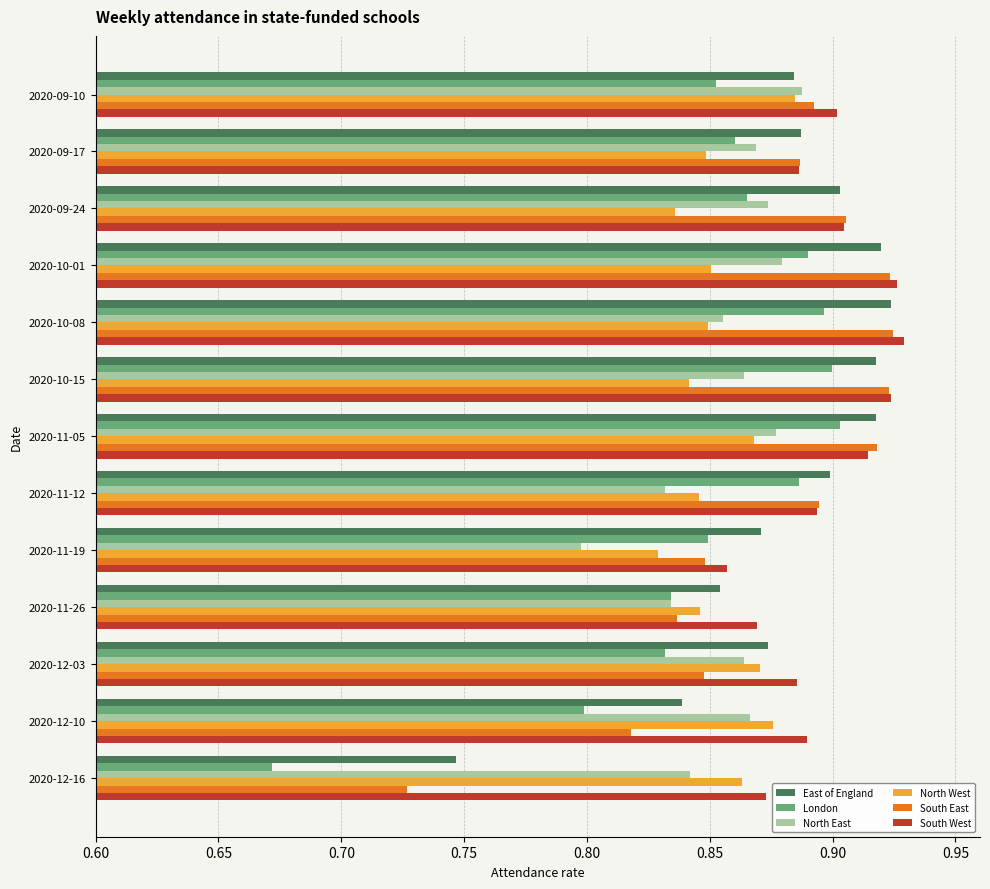

At how many categories does at least one series exceed 0?

13